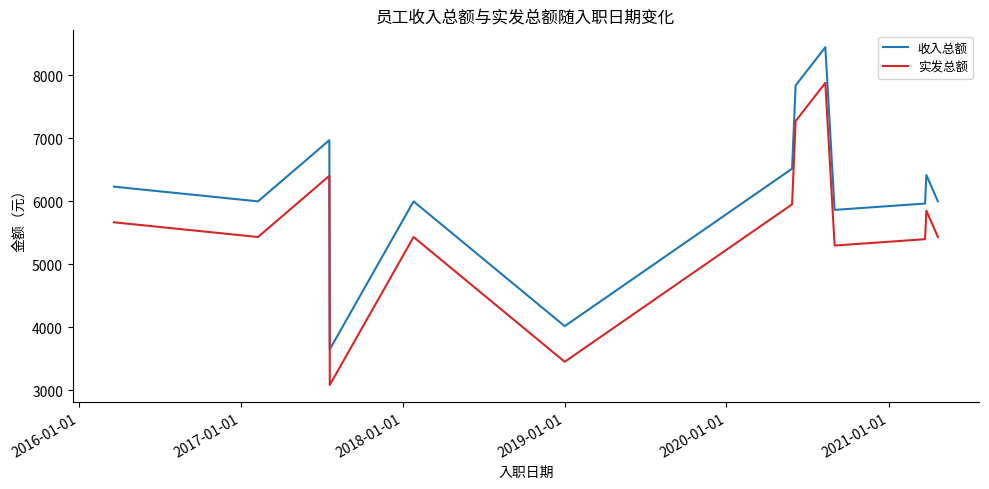

List the series in order of their peak value, highest first.

收入总额, 实发总额